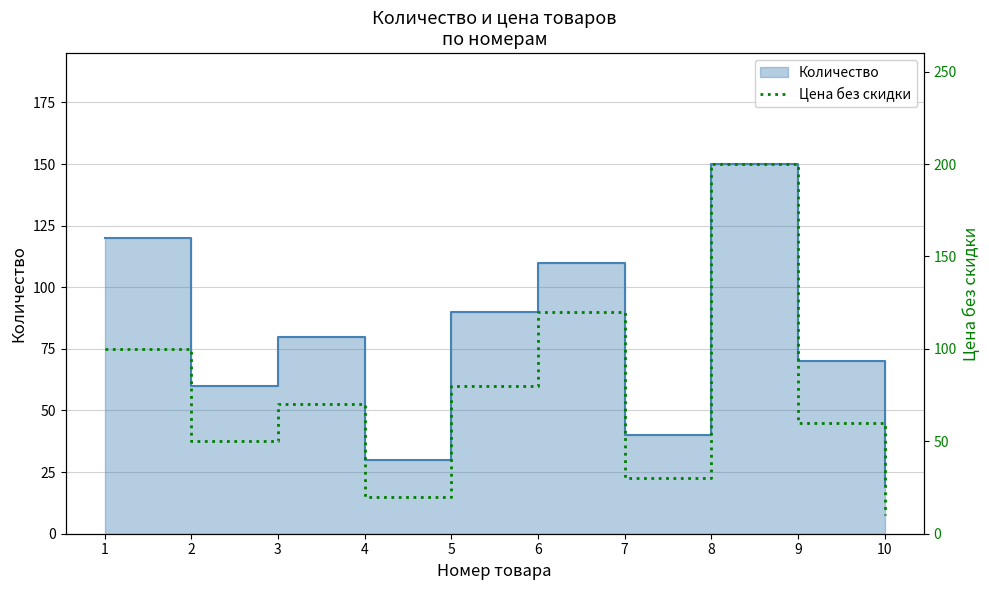

The value at 2 is 27. True or false?

False